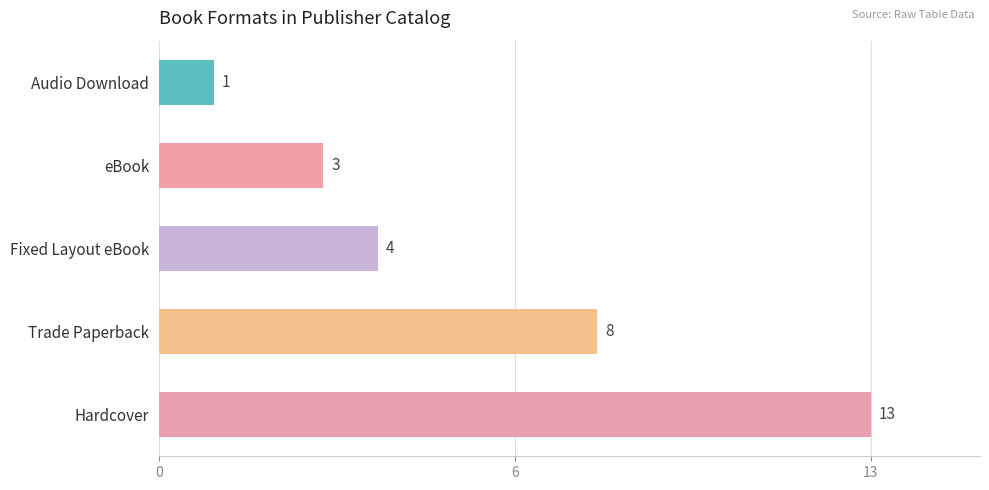

Rank the categories by value from lowest to highest.

Audio Download, eBook, Fixed Layout eBook, Trade Paperback, Hardcover